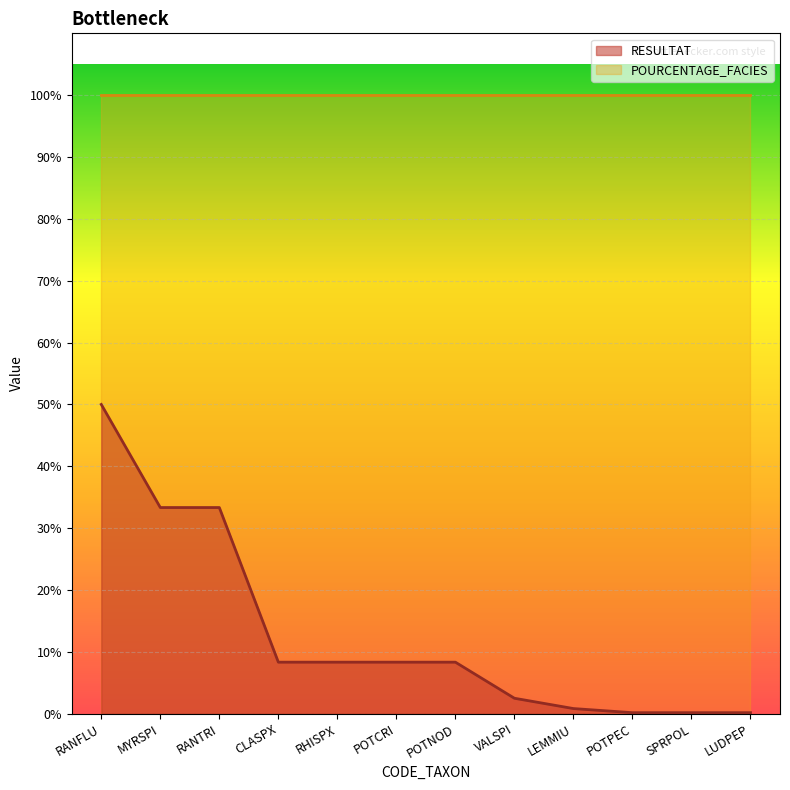

What is the sum of the values at RANTRI and SPRPOL?

33.5